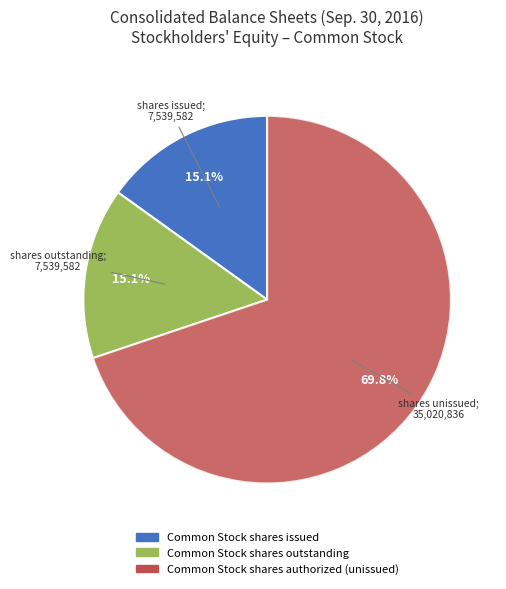

Does any single category account for the majority?

Yes